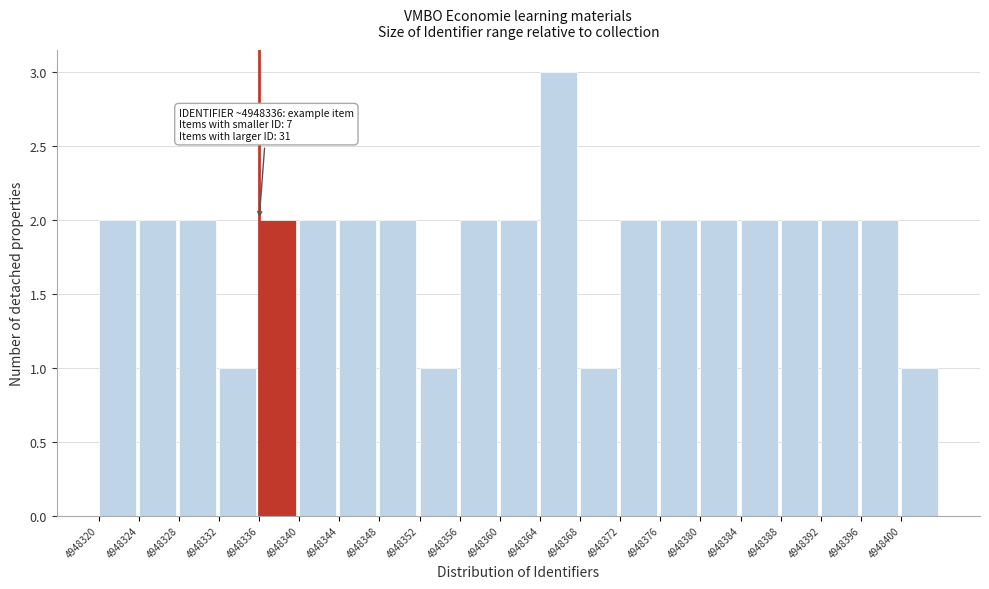

Which range on the x-axis has the tallest bar?

4948364 to 4948368